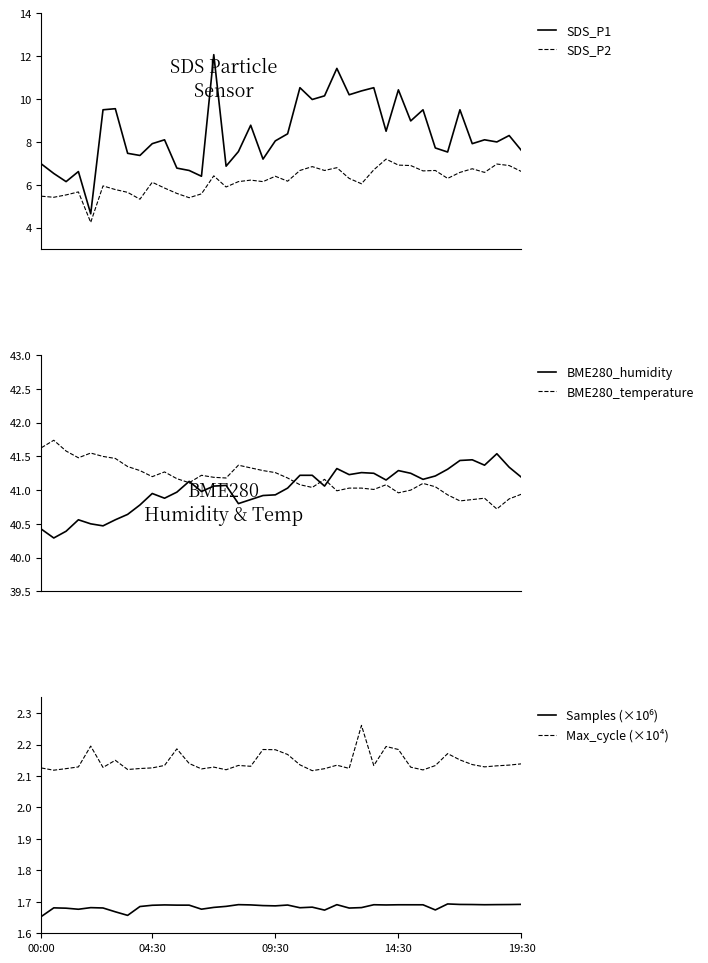

What is the approximate value of SDS_P1 at 20?

8.4